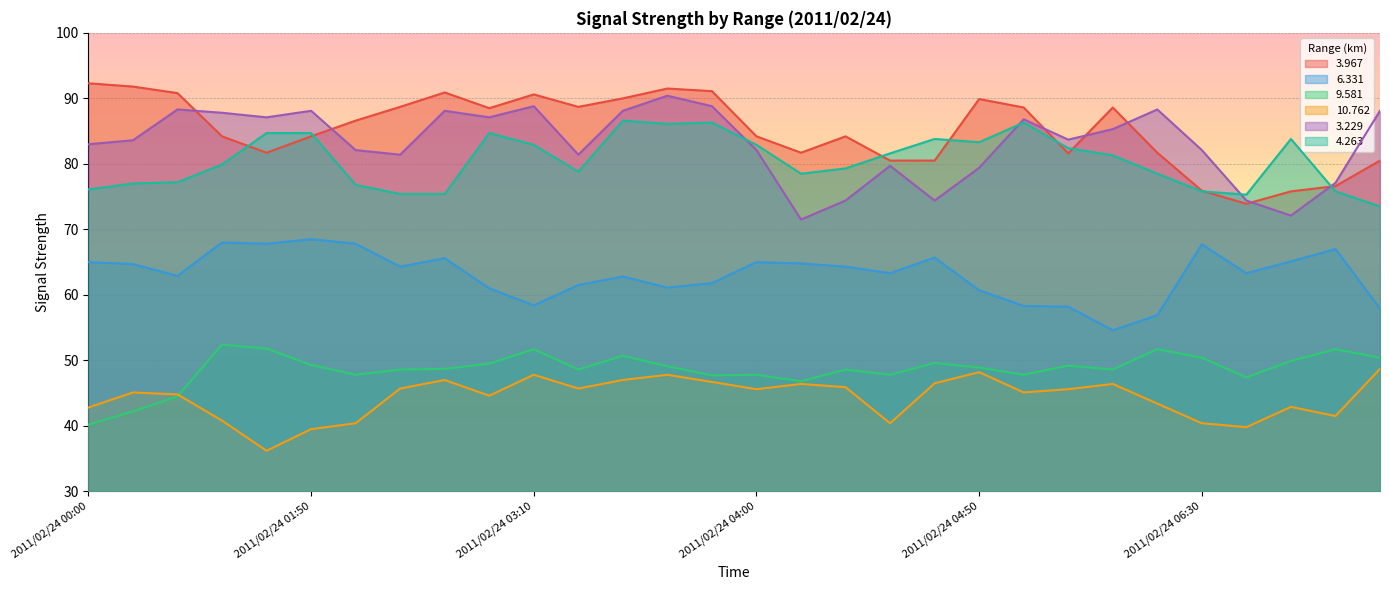

Which series has the largest total across all categories?

3.967